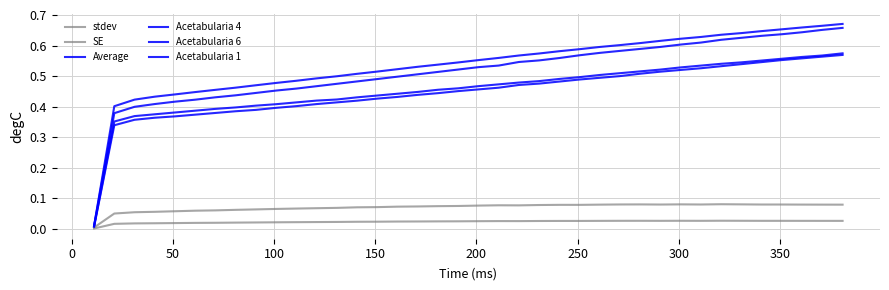

True or false: stdev and Acetabularia 6 cross at least once.

False